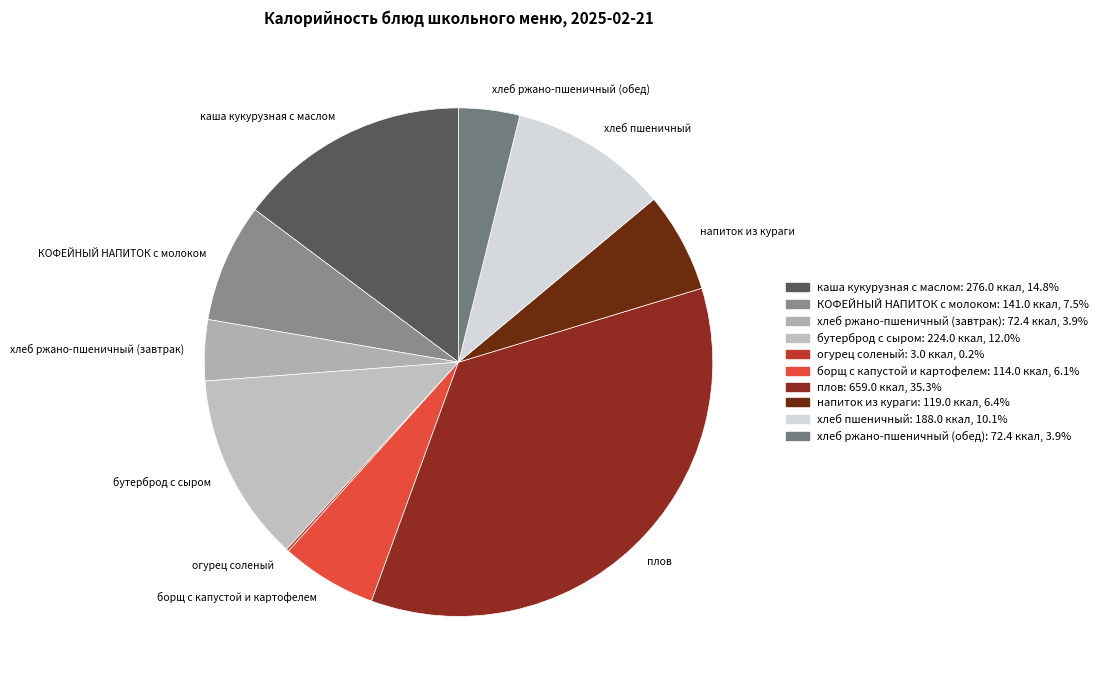

Does бутерброд с сыром account for over 50% of the chart?

No